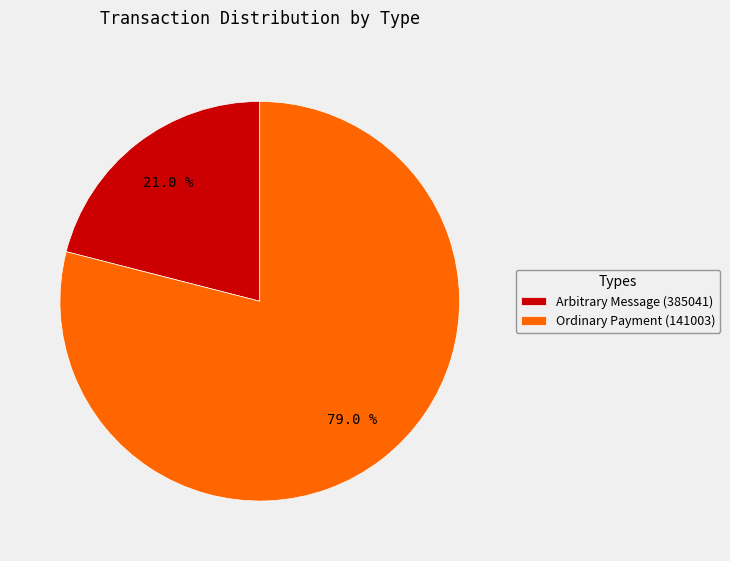

What percentage is the Ordinary Payment (141003) slice, to the nearest percent?

79%